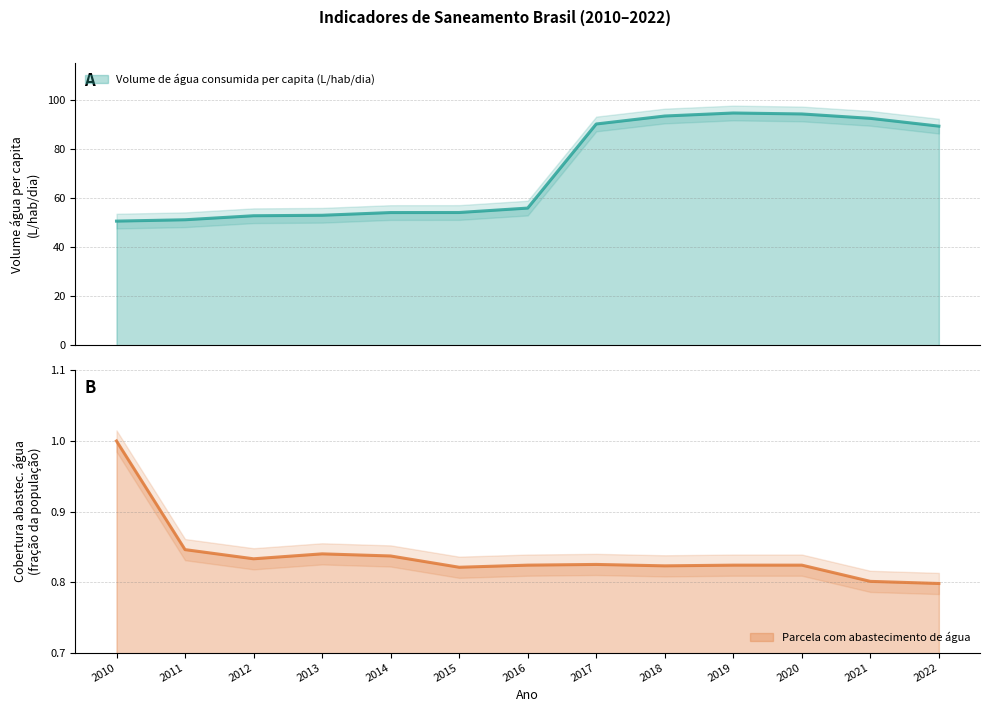

What are all the series names shown in the legend?

Volume de água consumida per capita (L/hab/dia), Parcela com abastecimento de água (fração)